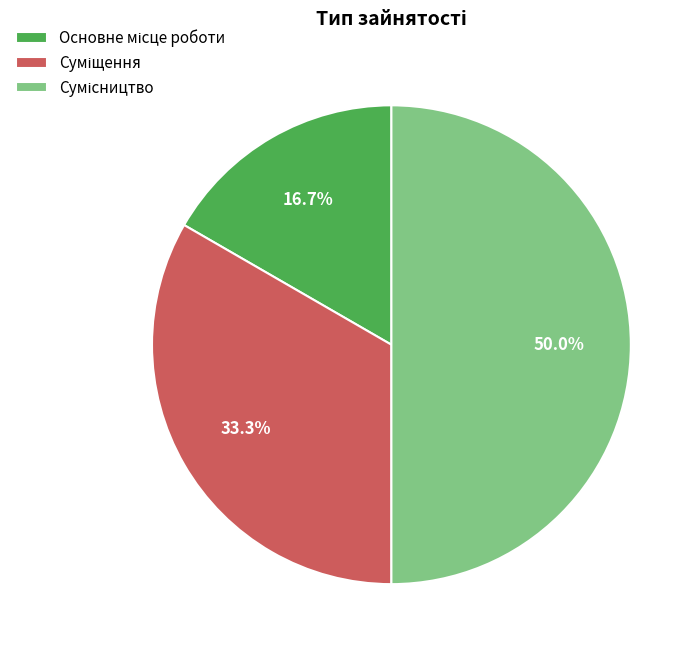

How many slices are in this pie chart?

3